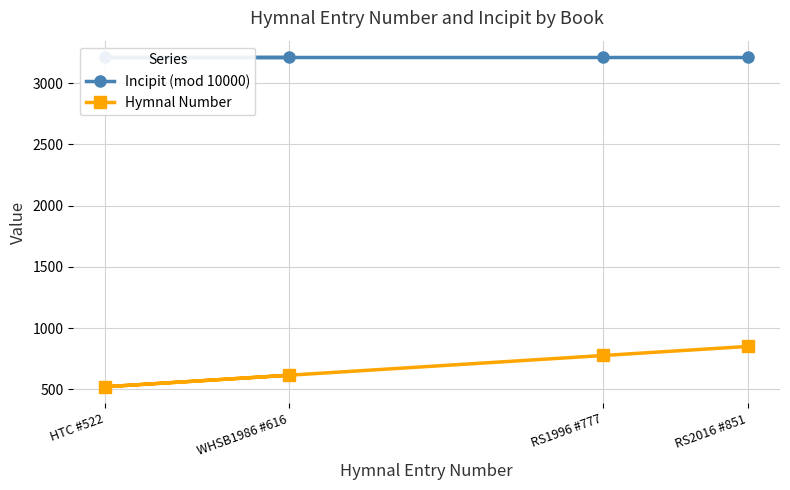

True or false: Hymnal Number has more than 0 interior local peaks.

False